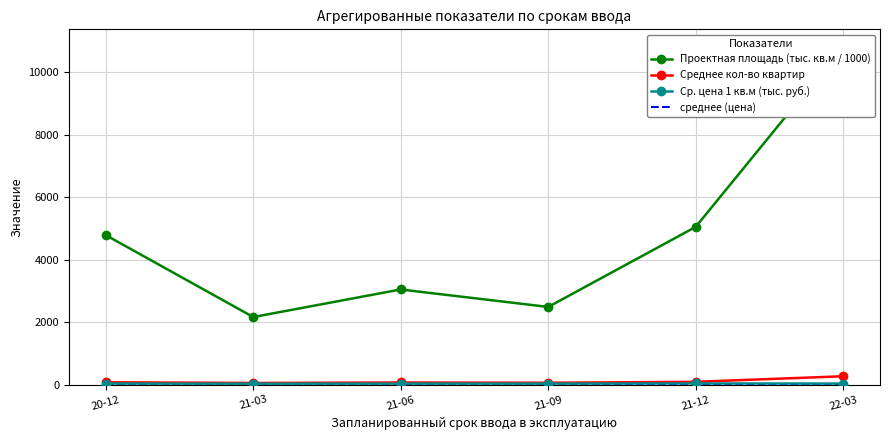

The Среднее кол-во квартир series shows 48.1 at 21-06. True or false?

False